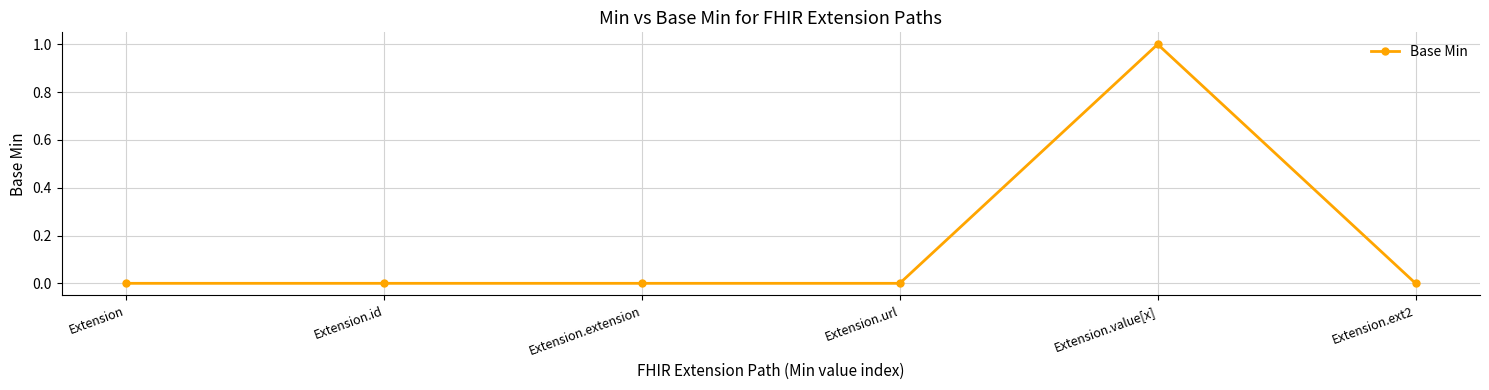

At which category does the chart reach its peak across all series?

Extension.value[x]